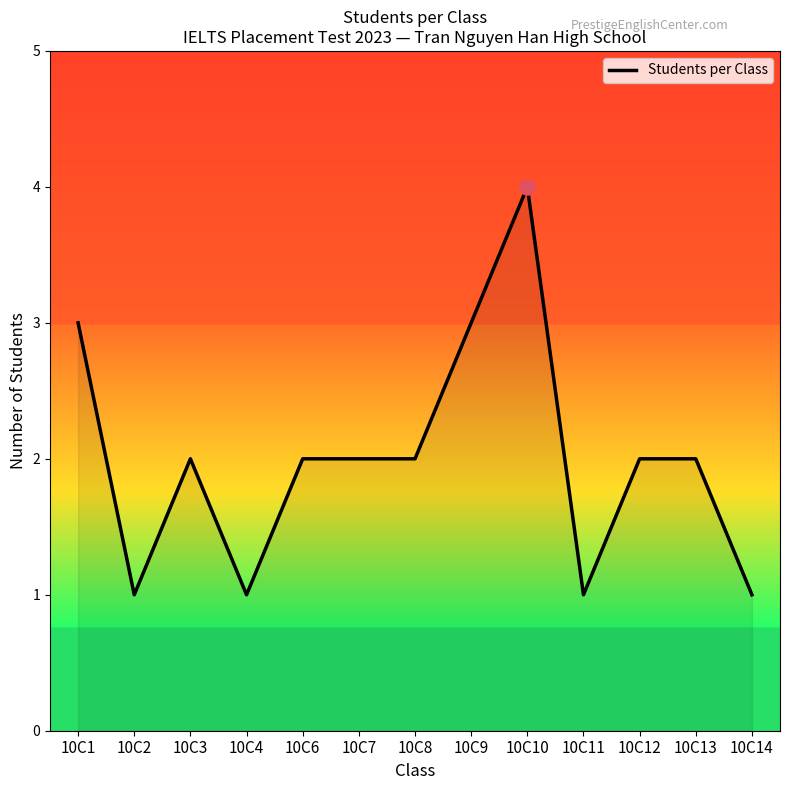

What is the change in value from 10C3 to 10C9?

+1